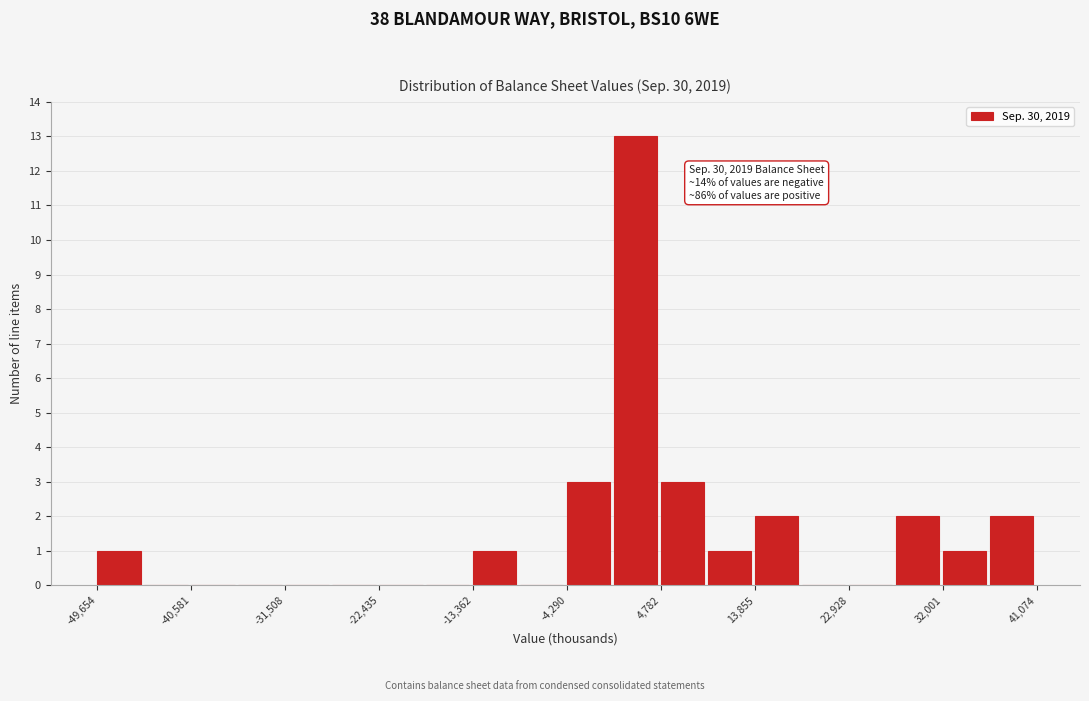

Which range on the x-axis has the tallest bar?

0 to 5000